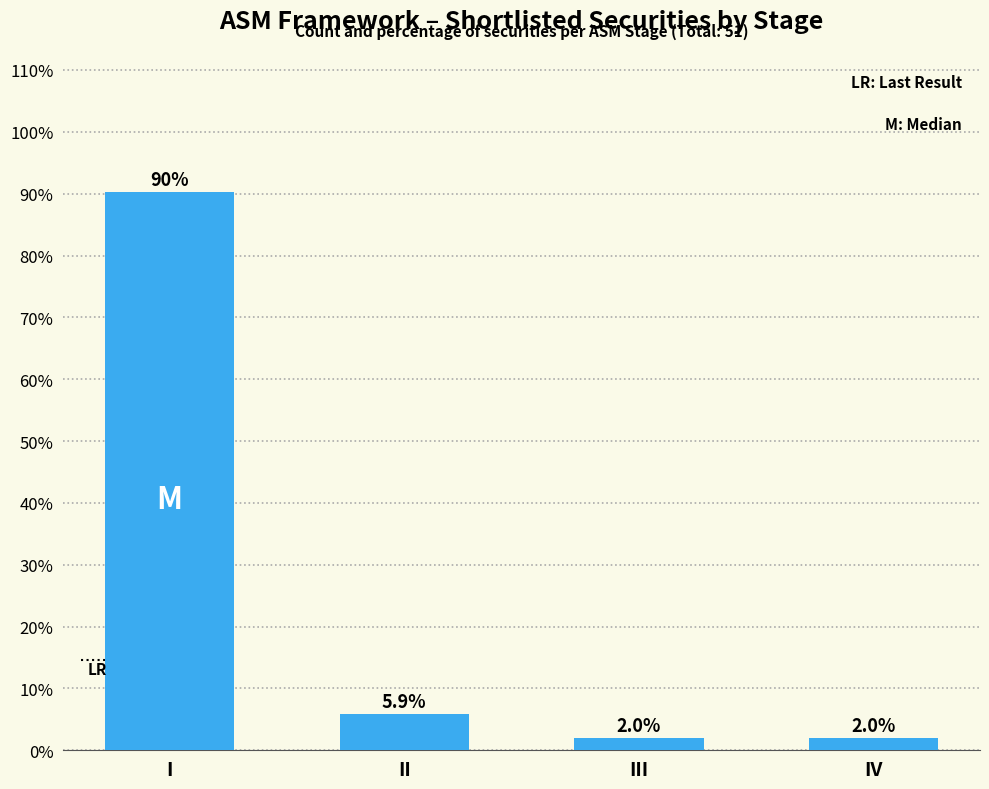

Reading right to left, transcribe all the data shown in this chart.

2.0	2.0	5.9	90.2